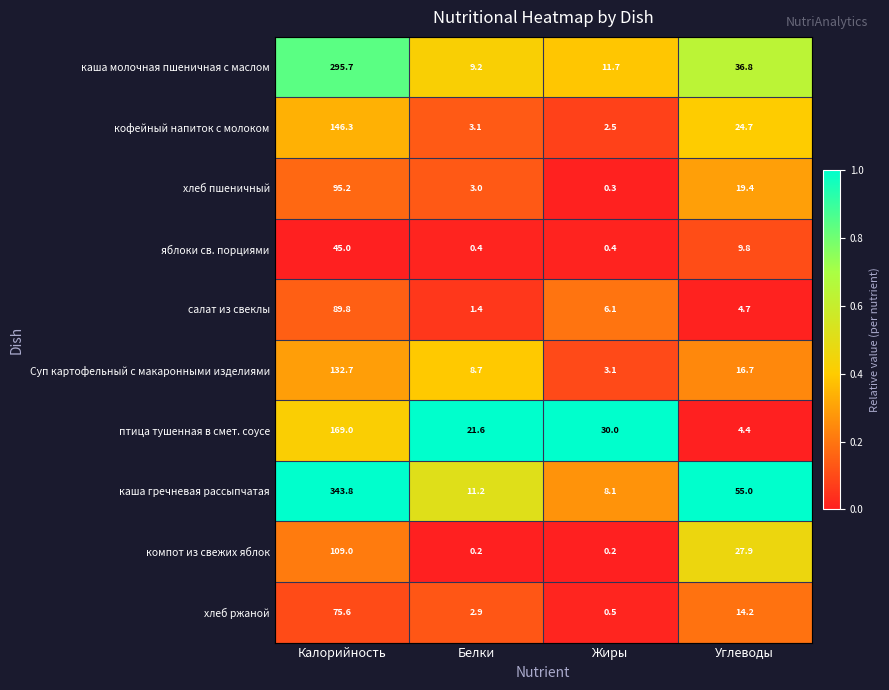

Where is хлеб ржаной nearest to the value 38?

Углеводы